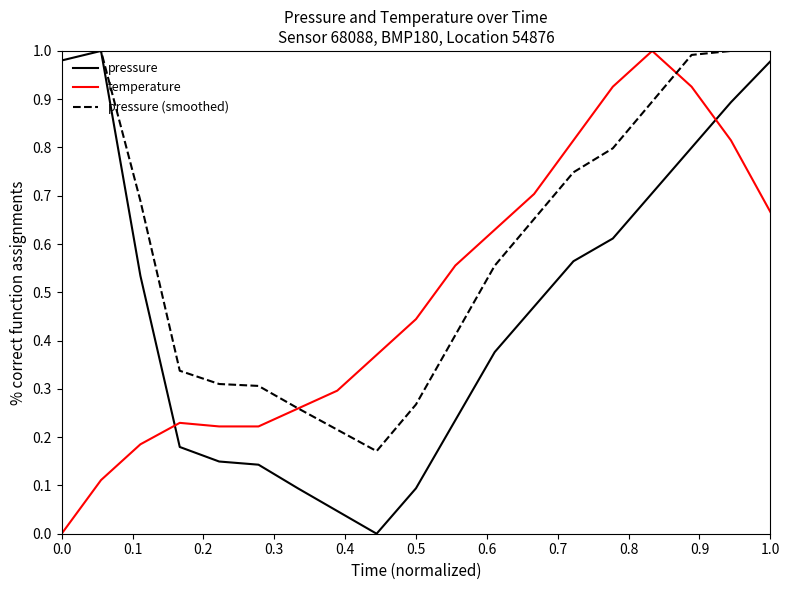

True or false: temperature and pressure (smoothed) cross at least once.

True